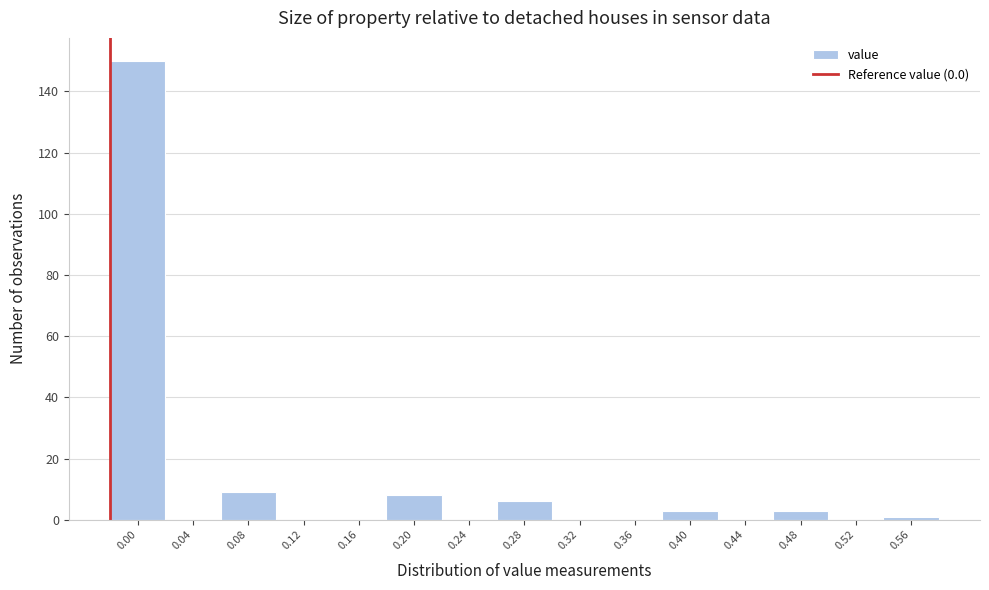

Reading left to right, extract all data points from this chart.

0.00=150	0.04=0	0.08=9	0.12=0	0.16=0	0.20=8	0.24=0	0.28=6	0.32=0	0.36=0	0.40=3	0.44=0	0.48=3	0.52=0	0.56=1